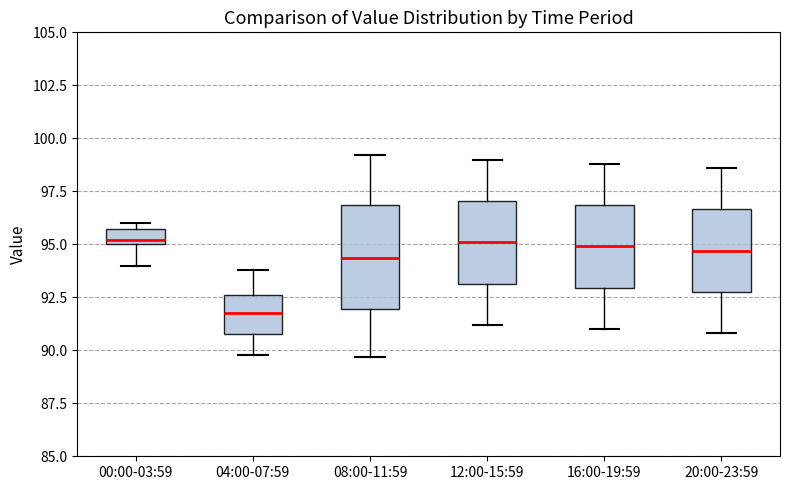

Where is the lower edge of the box for 20:00-23:59 on the y-axis? The values are not printed on the chart, so give them approximately, as read against the axis.

93.0